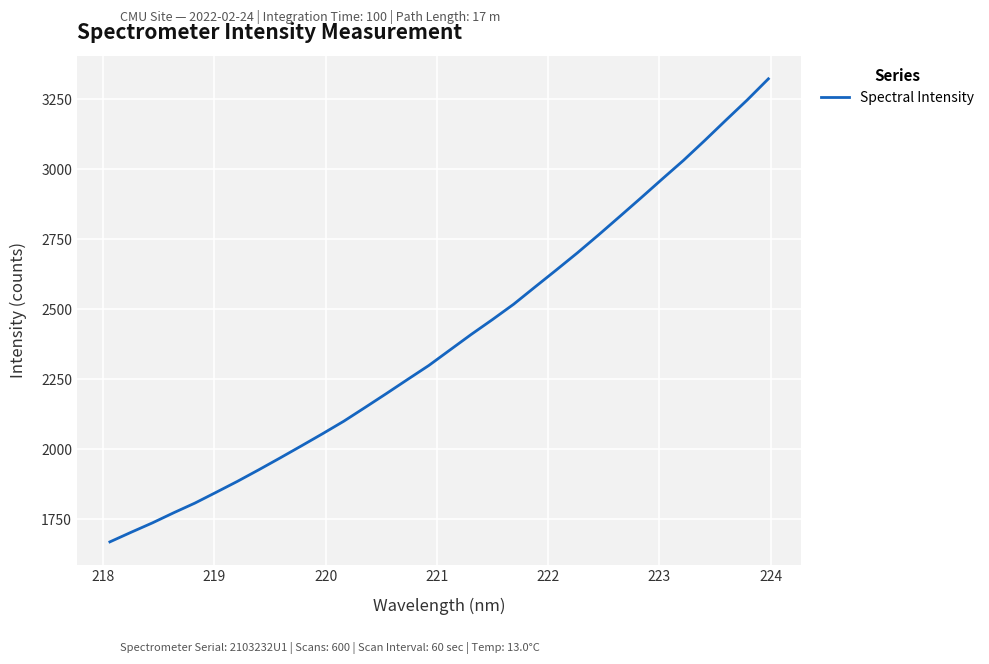

What is the minimum value shown in the chart?

1670.0